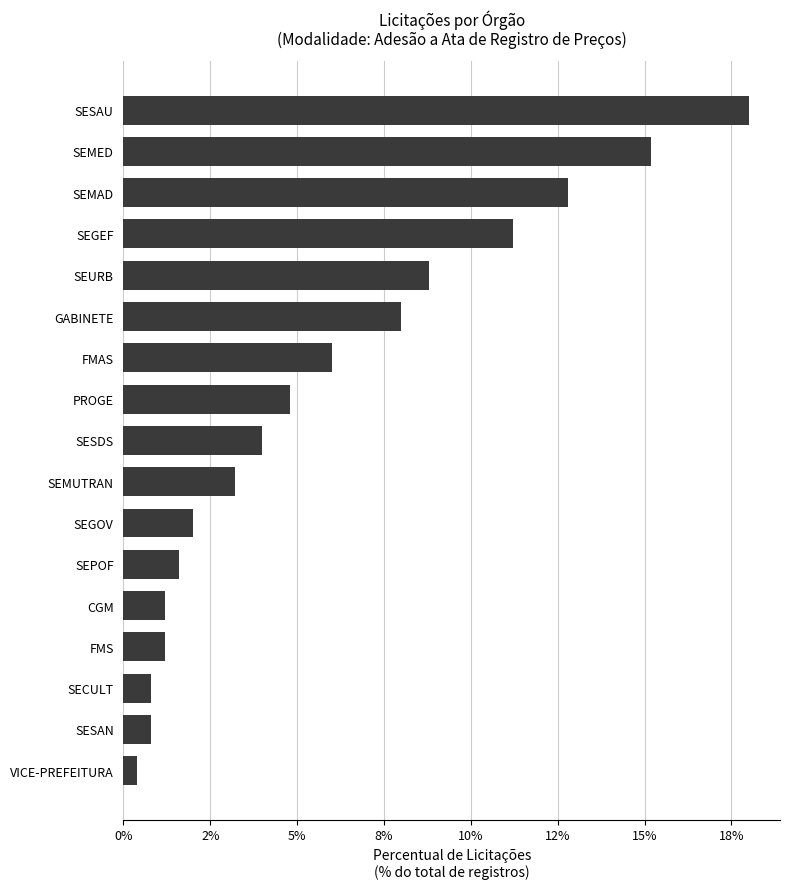

How many bars are there in total?

17